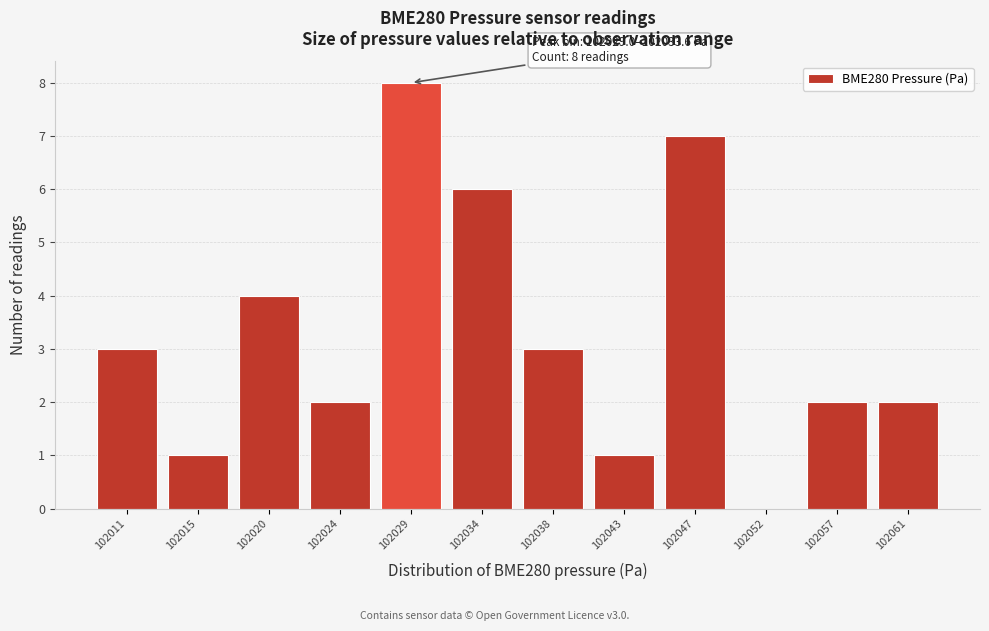

Reading left to right, list all the values displayed in this chart.

102011=3	102015=1	102020=4	102024=2	102029=8	102034=6	102038=3	102043=1	102047=7	102052=0	102057=2	102061=2